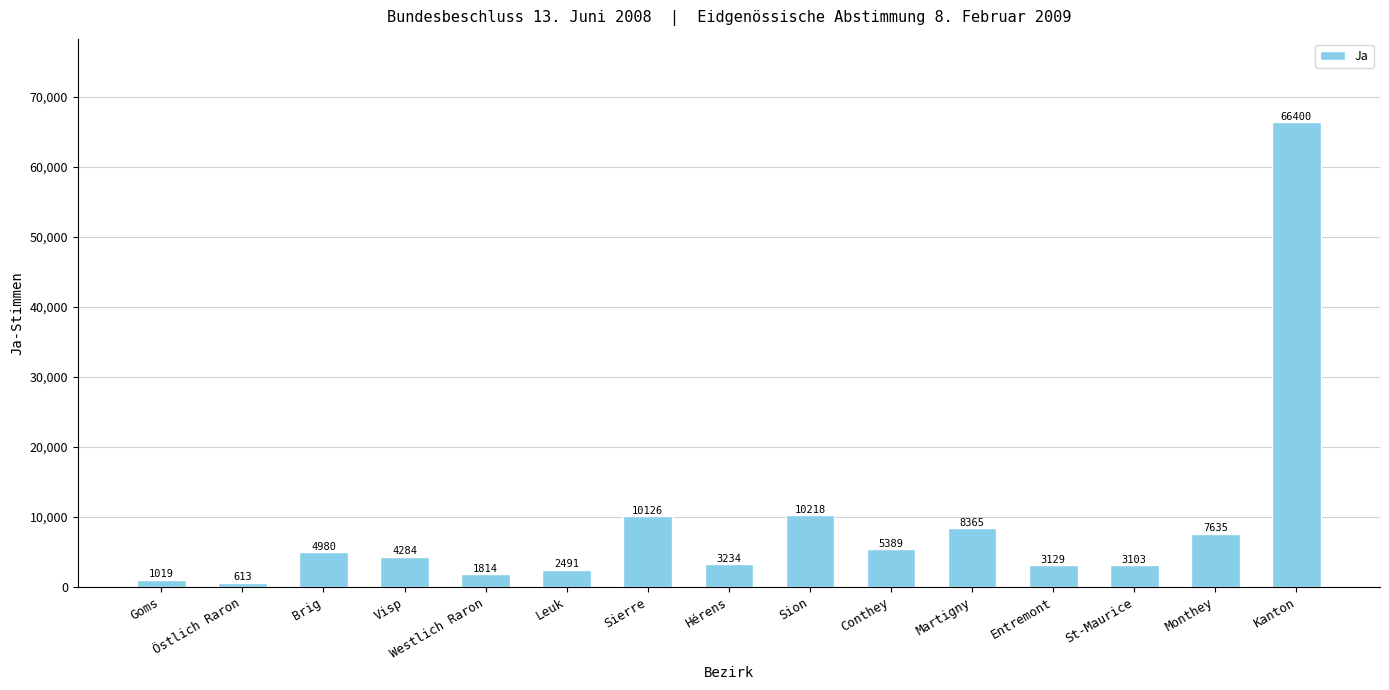

Which has a higher value, Hérens or Goms?

Hérens